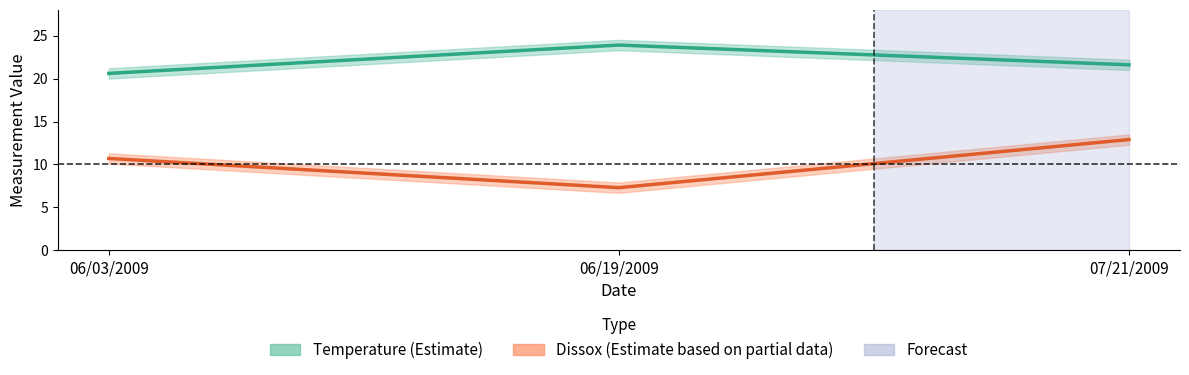

True or false: Temperature has a value of 33.4 at 06/03/2009.

False